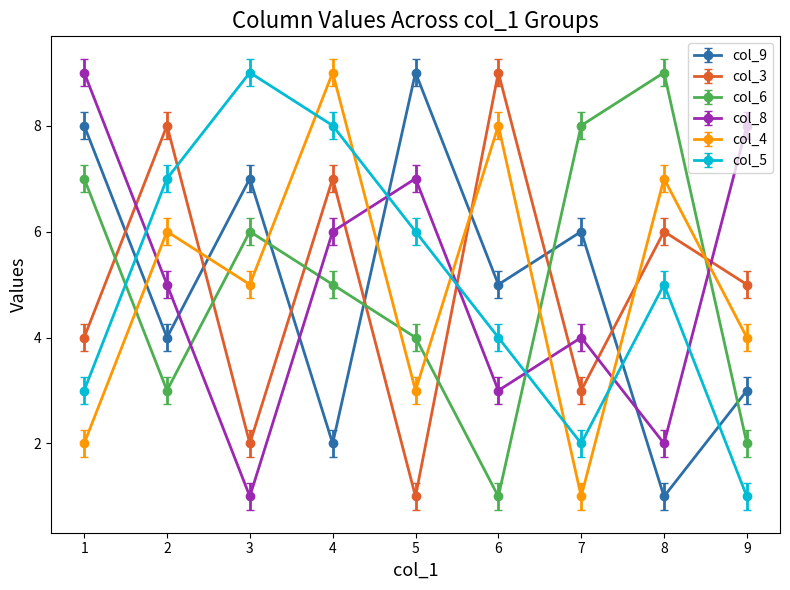

At how many categories does at least one series exceed 3?

9